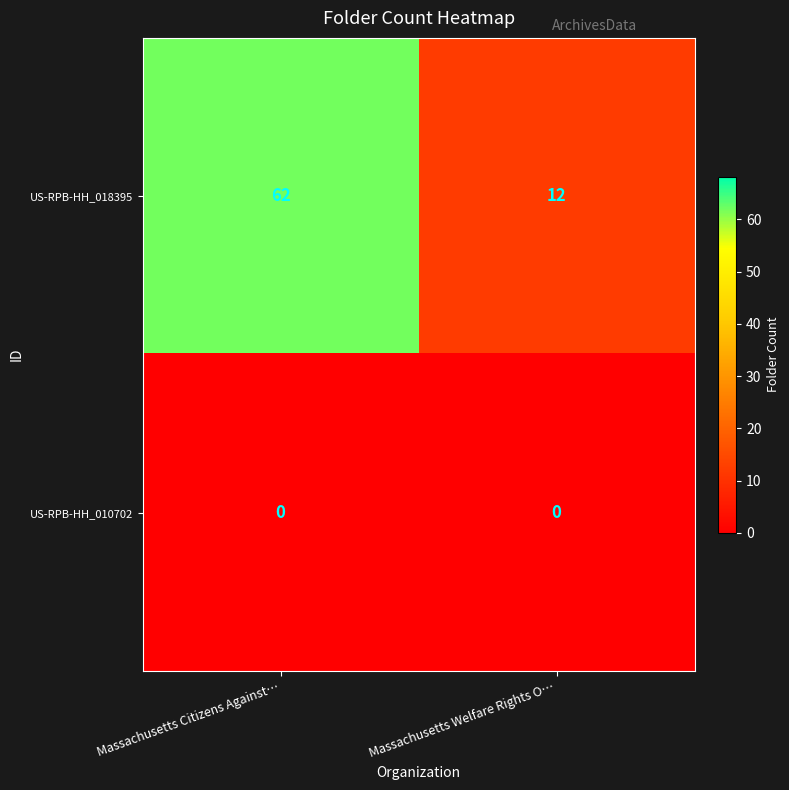

Which series has the largest range (max minus min)?

US-RPB-HH_018395